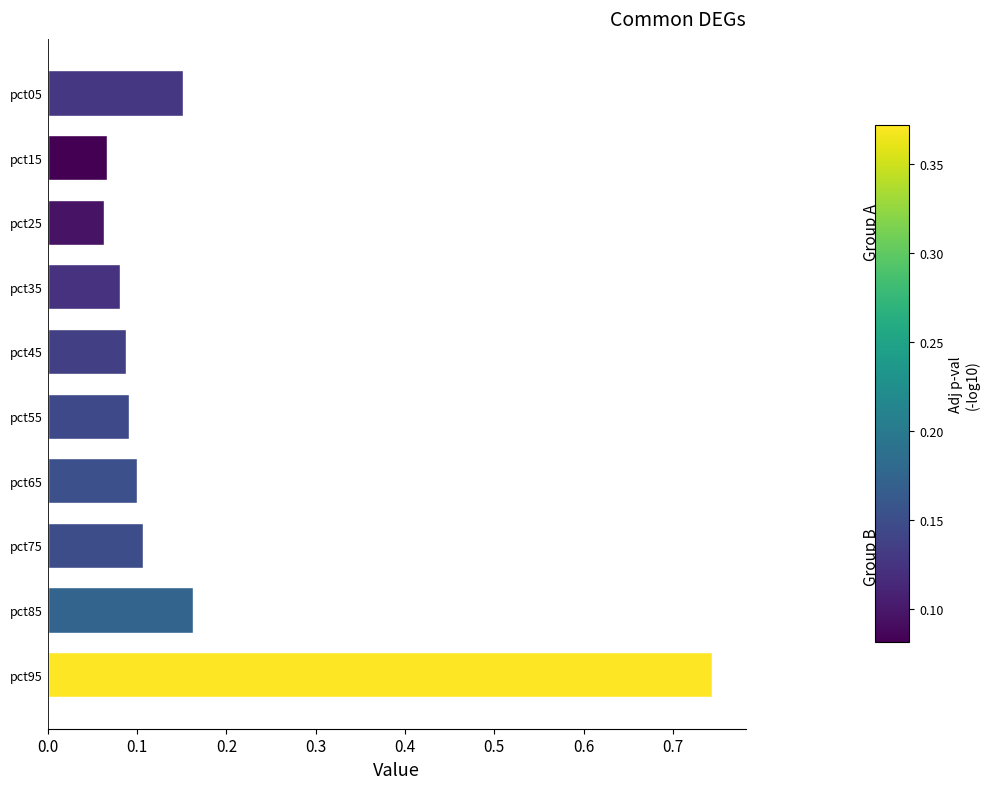

The value at pct85 is 0.3. True or false?

False